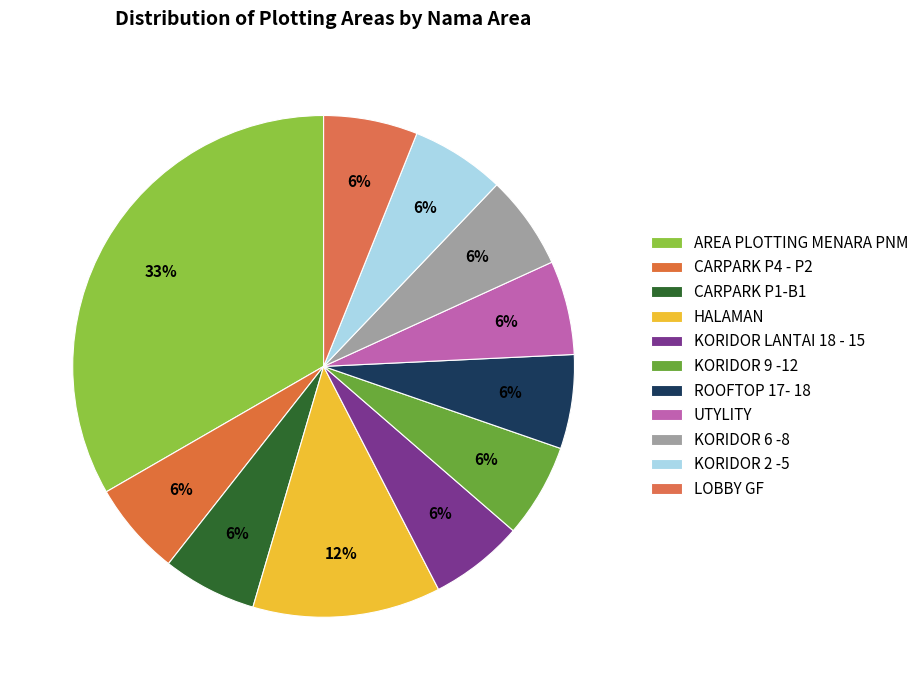

True or false: AREA PLOTTING MENARA PNM accounts for 26% of the total.

False